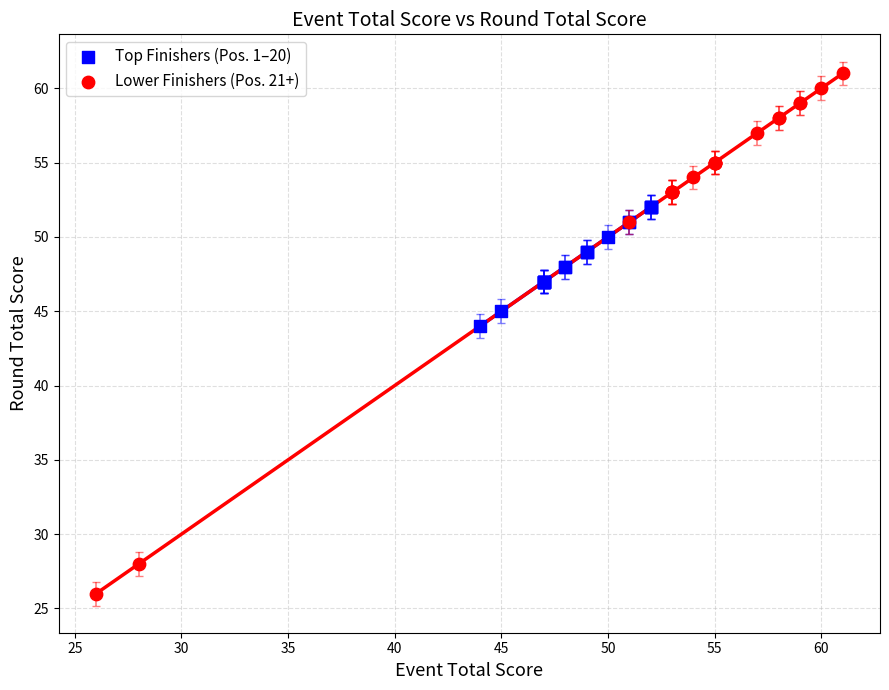

Which series reaches the maximum Y coordinate?

Lower Finishers (Pos. 21+)